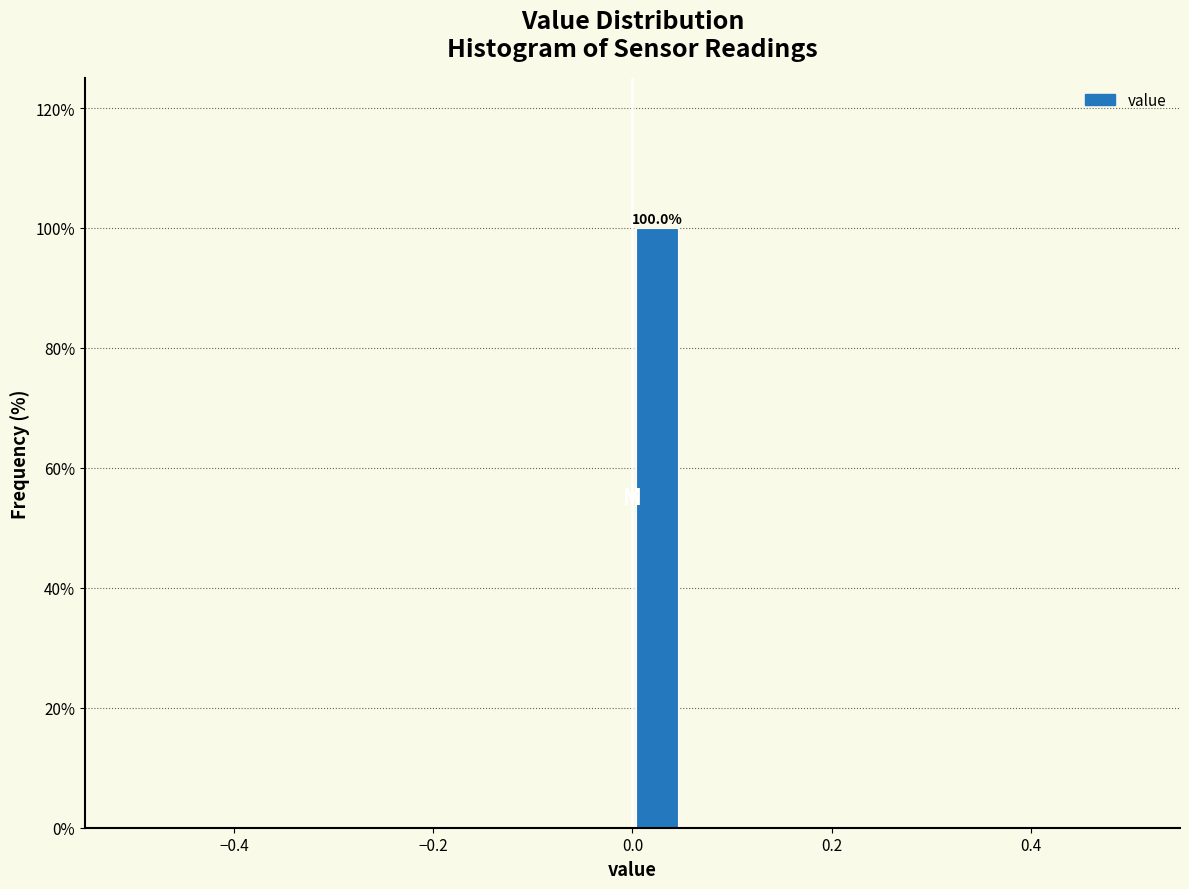

Read against the x-axis, roughly where is the centre of the tallest bar?

0.02